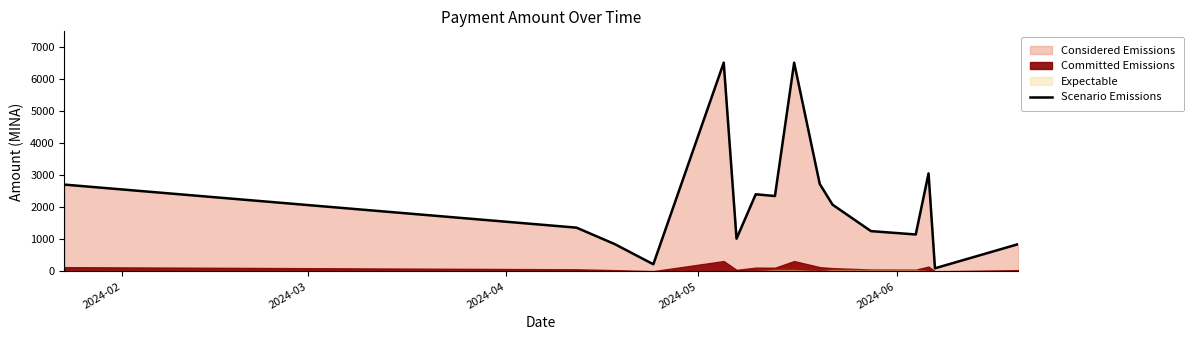

How many lines are shown in the chart?

1